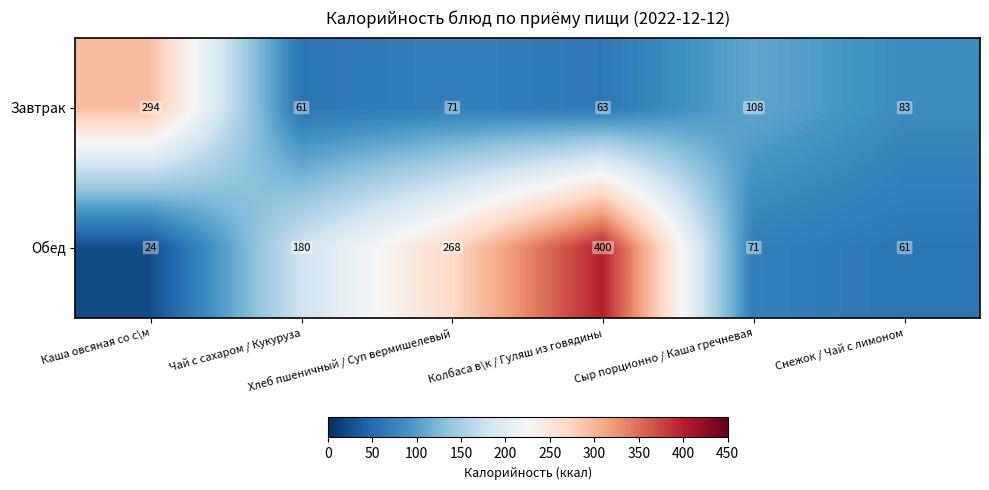

What is the difference between the maximum and second lowest values in the Завтрак series?

231